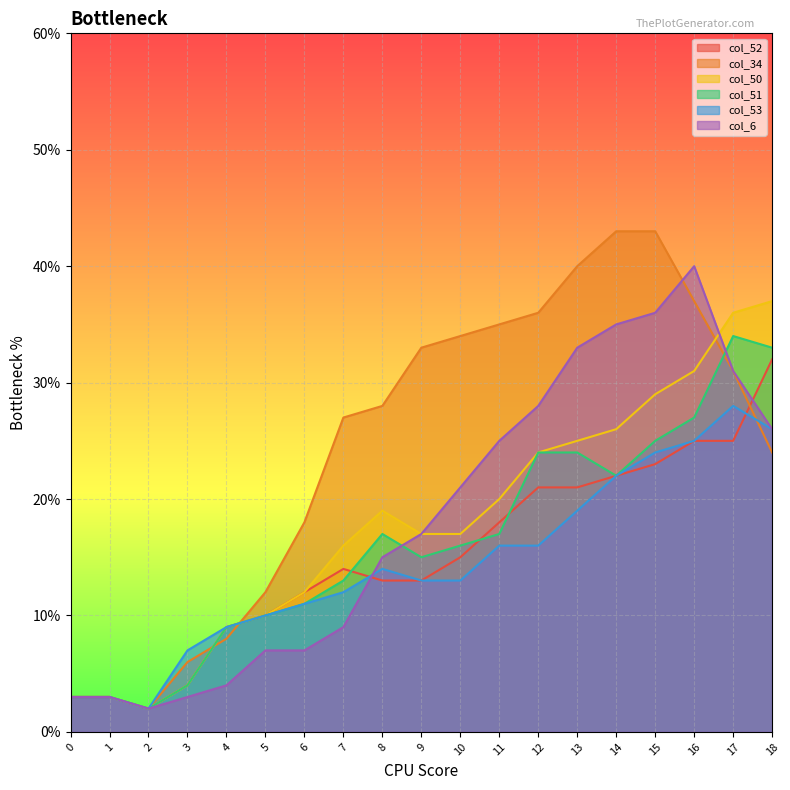

True or false: col_34 and col_51 intersect in this chart.

True